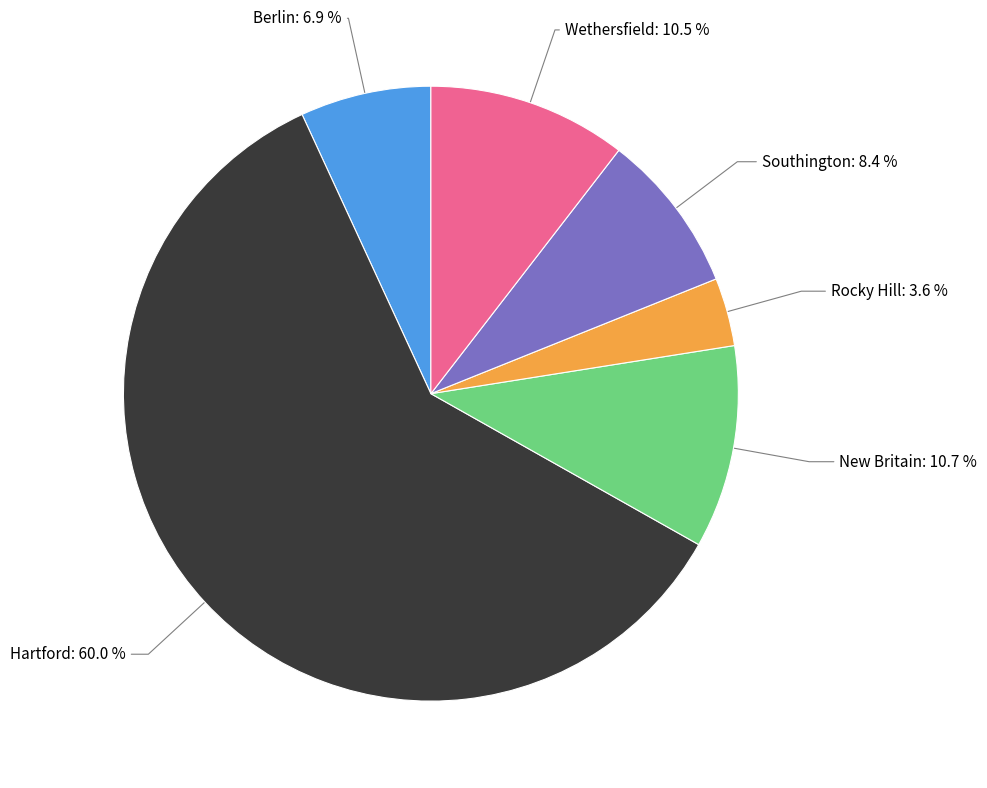

Is there a majority slice in this chart?

Yes